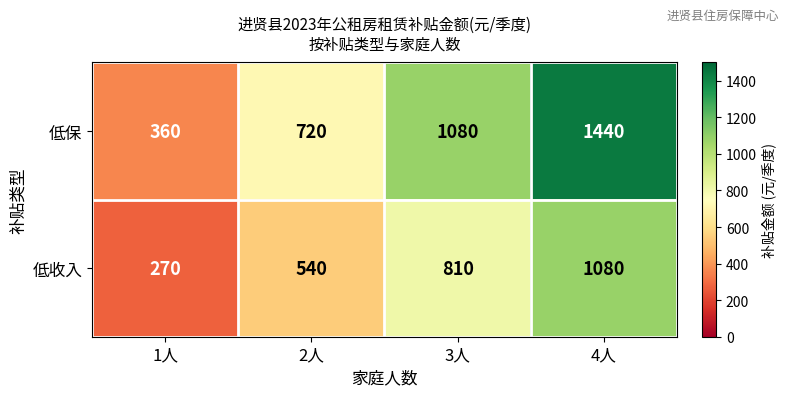

Reading right to left, extract all data points from this chart.

低保: 4人=1440	3人=1080	2人=720	1人=360
低收入: 4人=1080	3人=810	2人=540	1人=270